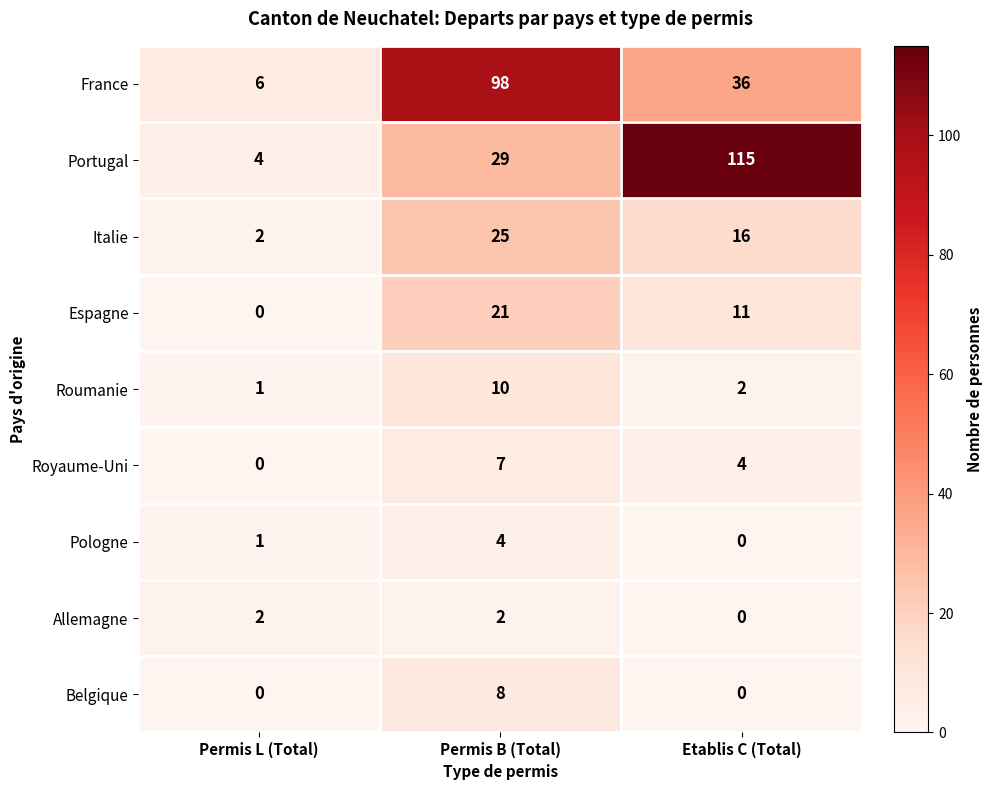

At which label does Royaume-Uni reach its minimum?

Permis L (Total)